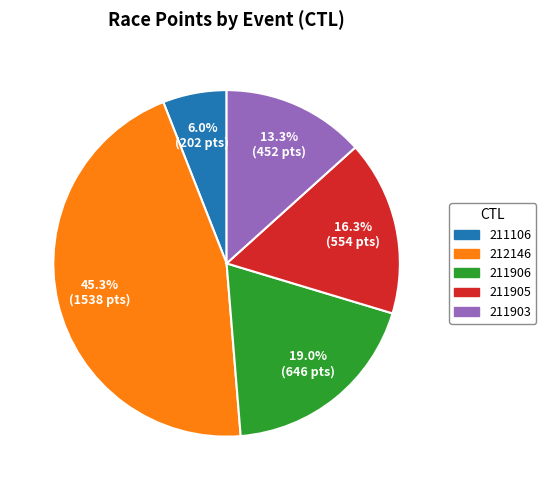

What percentage is NOT represented by 211106?

94.0%